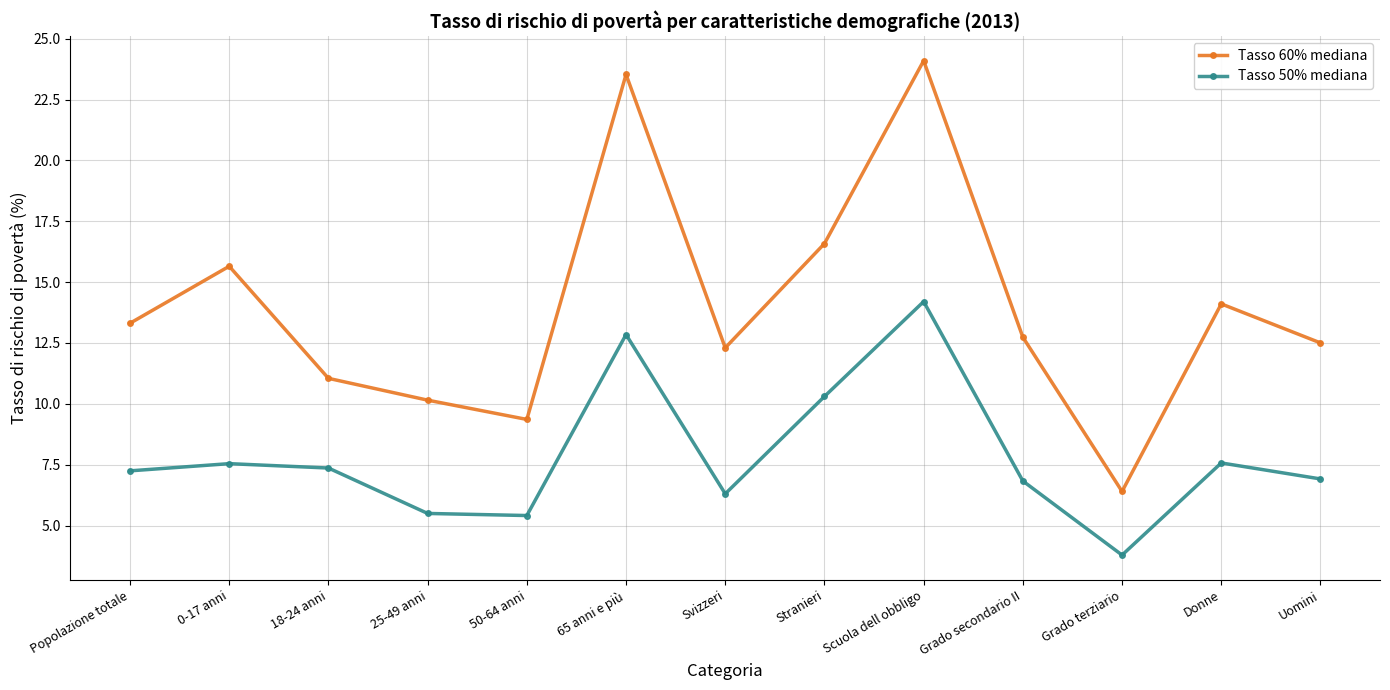

At which category does Tasso 60% mediana reach its first local peak?

0-17 anni